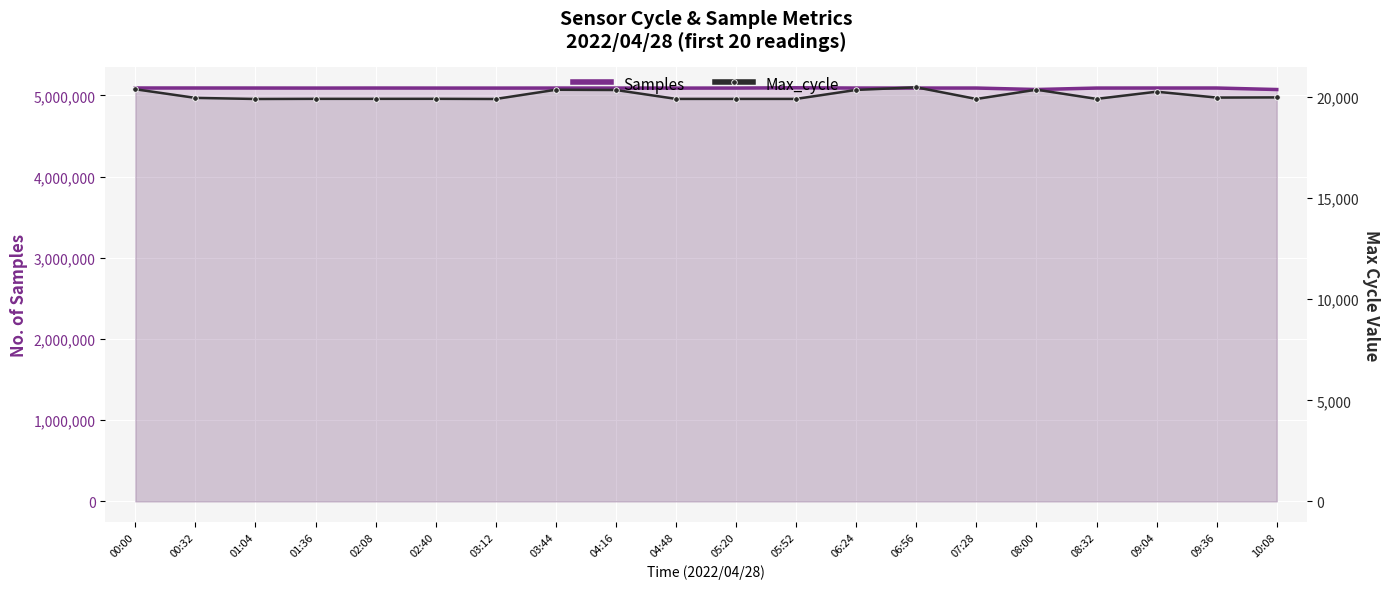

What are all the series names shown in the legend?

Samples, Max_cycle